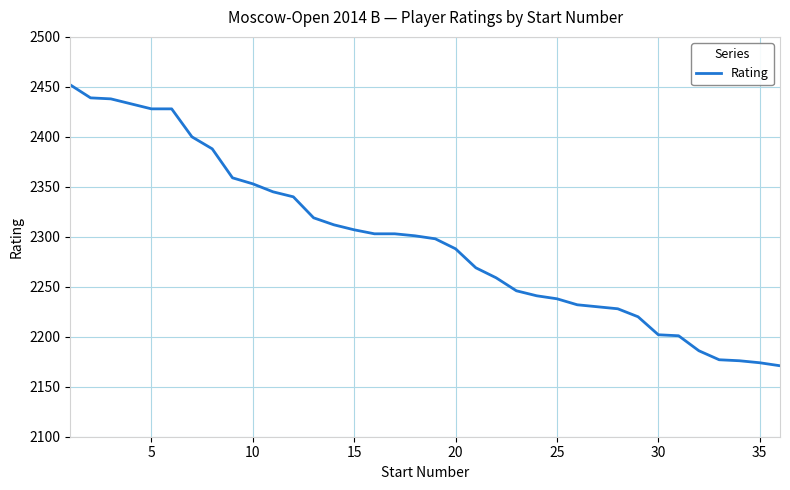

What is the maximum value shown in the chart?

2452